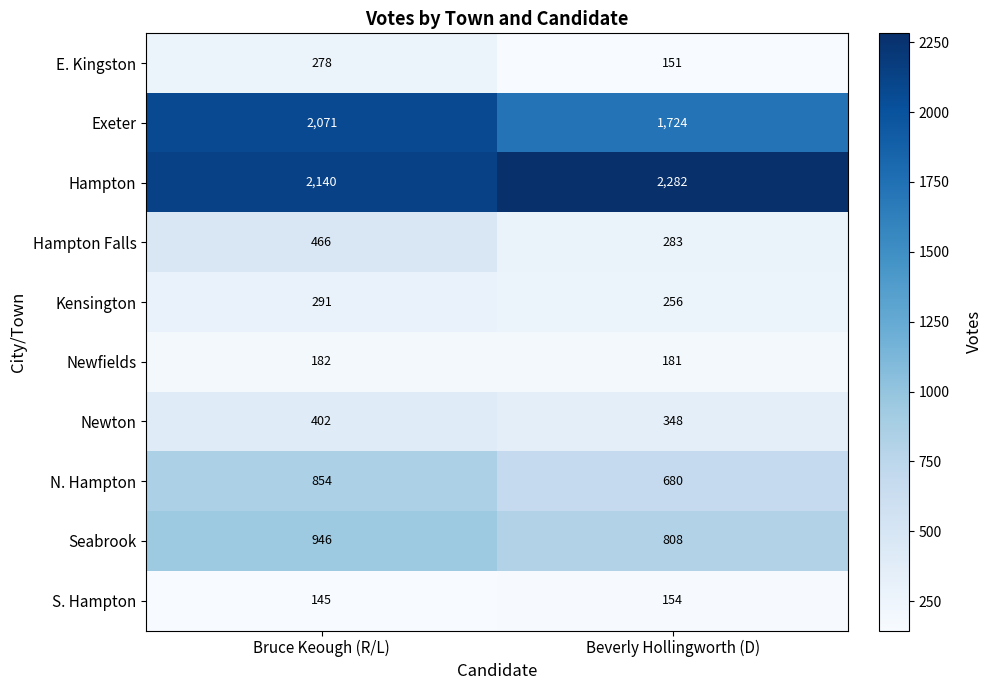

How many values in the S. Hampton series are below 154?

1